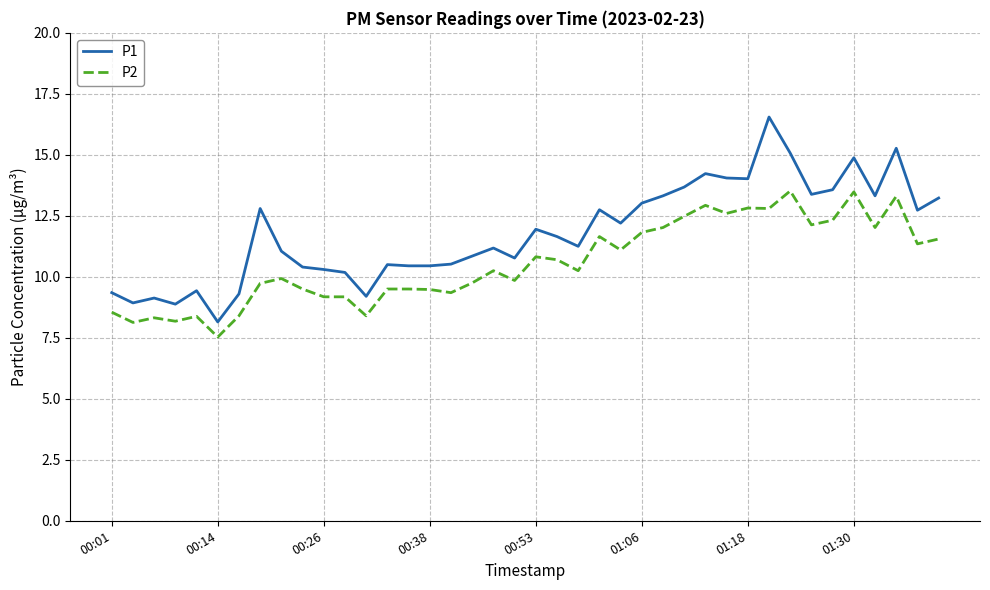

True or false: P2 and P1 intersect in this chart.

False